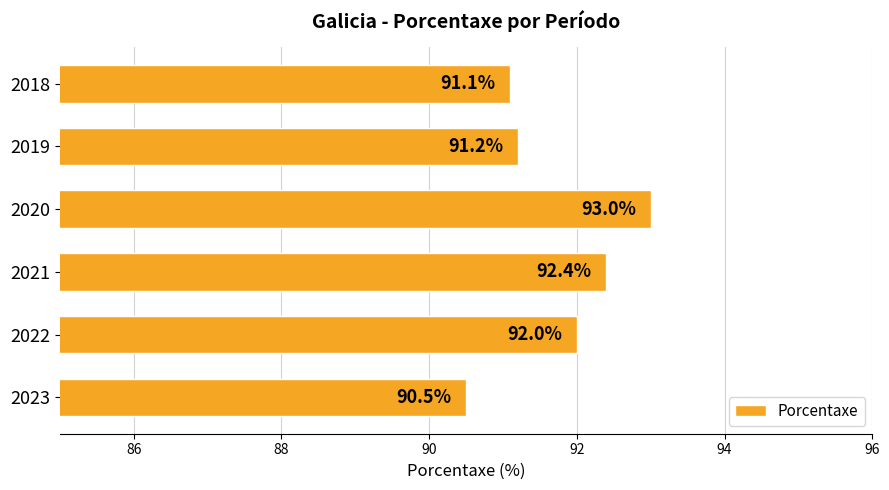

The value at 2021 is 92.4. True or false?

True